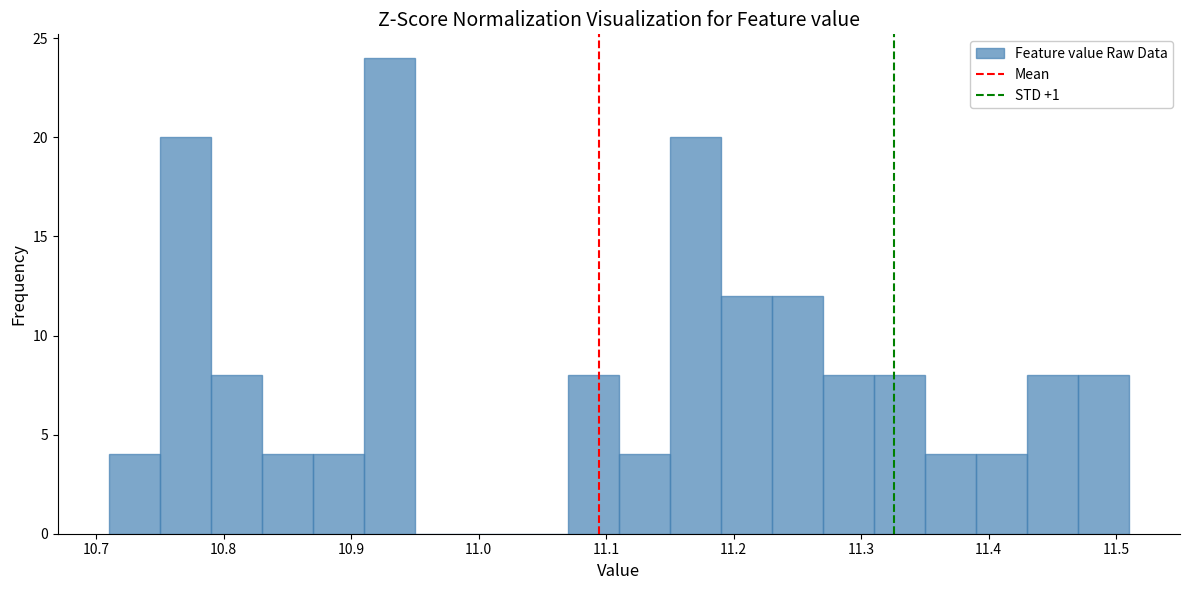

Reading left to right, list every bar in this chart as the range it spans on the x-axis followed by its height. The values are not printed on the chart, so give them approximately, as read against the axis.

10.71 to 10.75: 4
10.75 to 10.79: 20
10.79 to 10.83: 8
10.83 to 10.87: 4
10.87 to 10.91: 4
10.91 to 10.95: 24
10.95 to 10.99: 0
10.99 to 11.03: 0
11.03 to 11.07: 0
11.07 to 11.11: 8
11.11 to 11.15: 4
11.15 to 11.19: 20
11.19 to 11.23: 12
11.23 to 11.27: 12
11.27 to 11.31: 8
11.31 to 11.35: 8
11.35 to 11.39: 4
11.39 to 11.43: 4
11.43 to 11.47: 8
11.47 to 11.51: 8